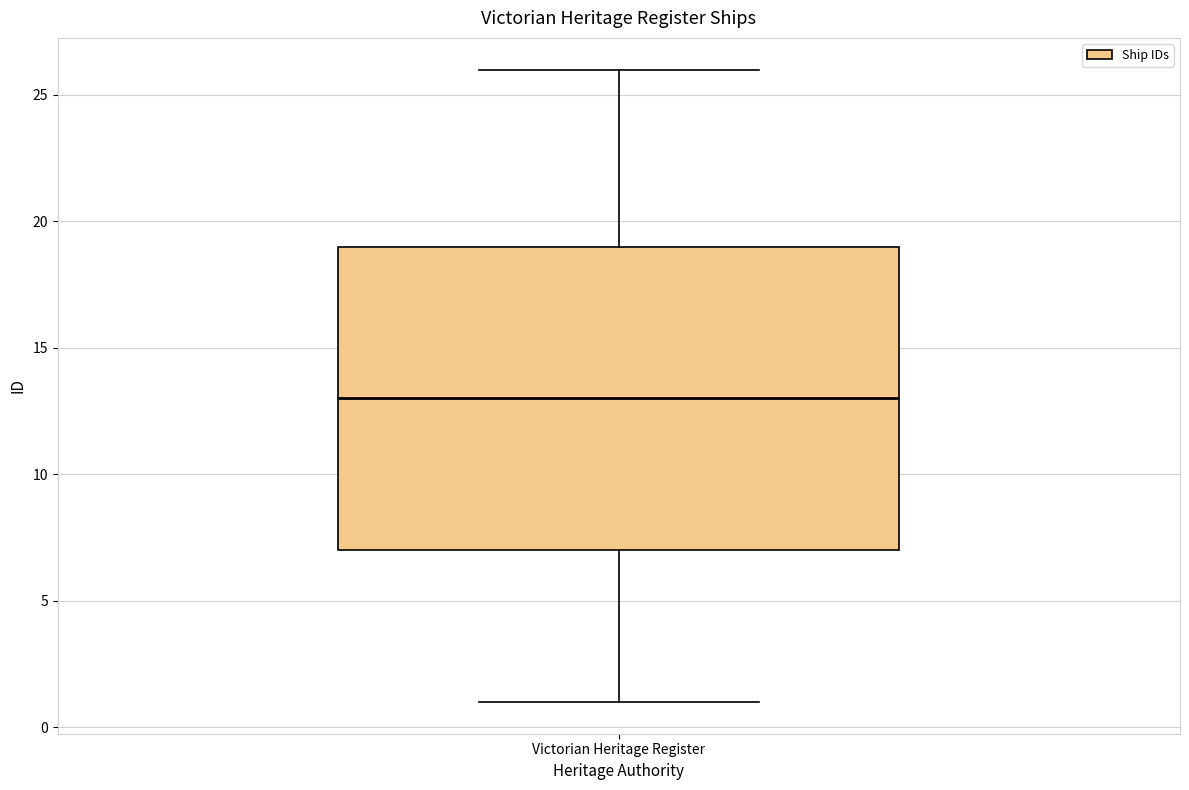

Where is the lower edge of the box for Victorian Heritage Register on the y-axis? The values are not printed on the chart, so give them approximately, as read against the axis.

7